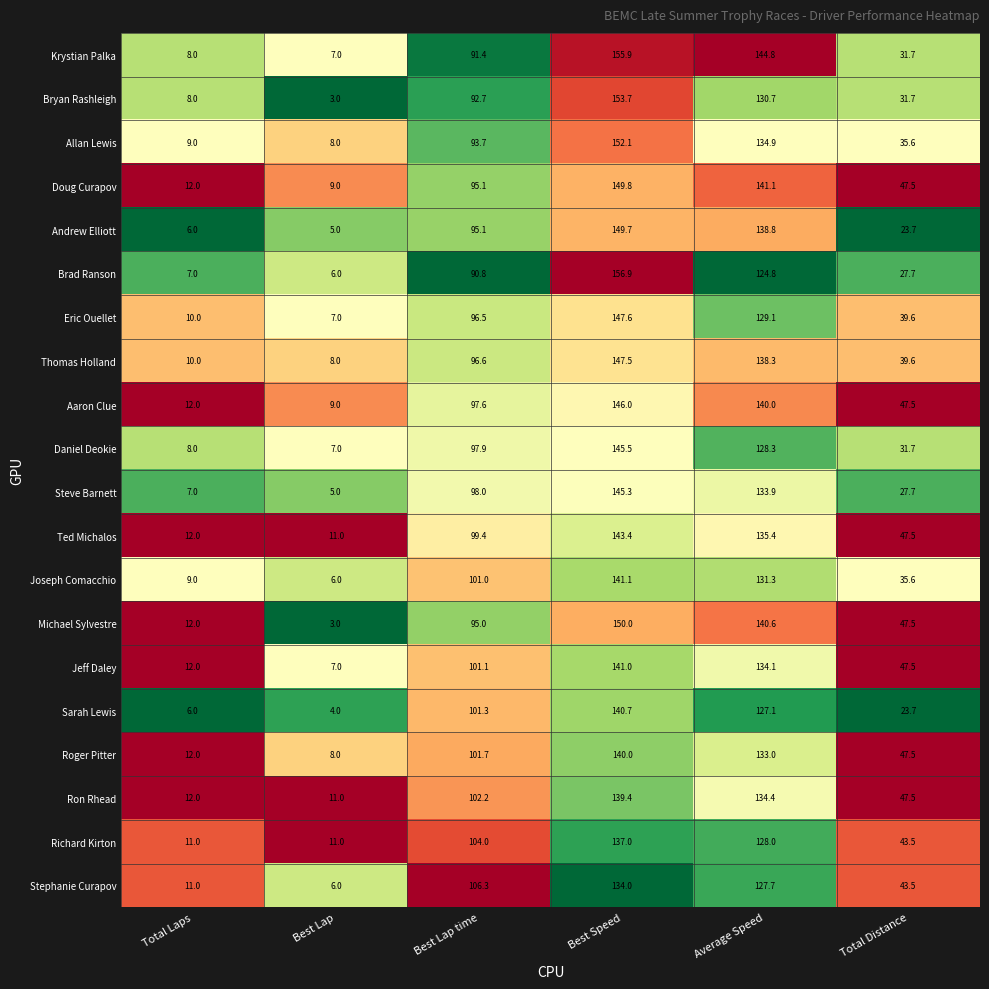

What is the minimum value for Sarah Lewis?

4.0